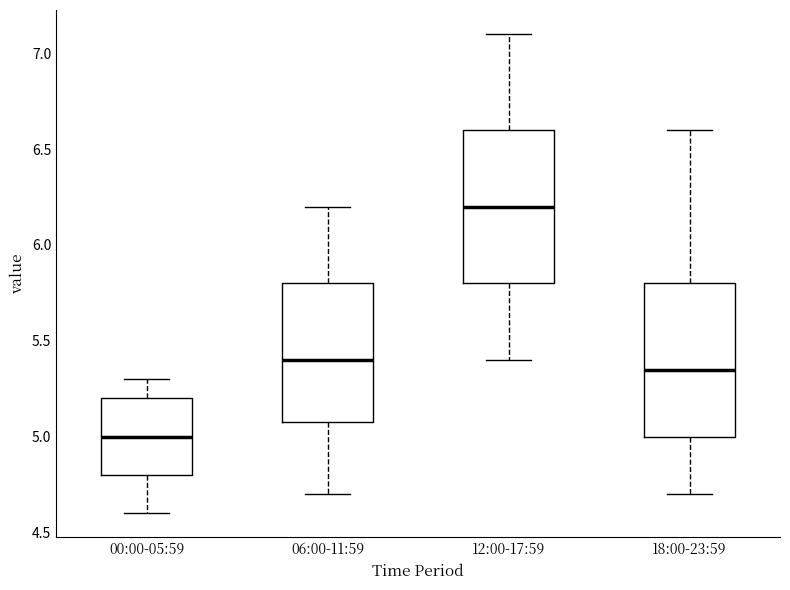

Reading left to right, transcribe this box plot: for each box, give where its median line is, the range the box spans, and where its two whiskers end, as read against the y-axis. The values are not printed on the chart, so give them approximately, as read against the axis.

00:00-05:59: median 5.00, box 4.80 to 5.20, whiskers 4.60 to 5.30
06:00-11:59: median 5.40, box 5.10 to 5.80, whiskers 4.70 to 6.20
12:00-17:59: median 6.20, box 5.80 to 6.60, whiskers 5.40 to 7.10
18:00-23:59: median 5.35, box 5.00 to 5.80, whiskers 4.70 to 6.60